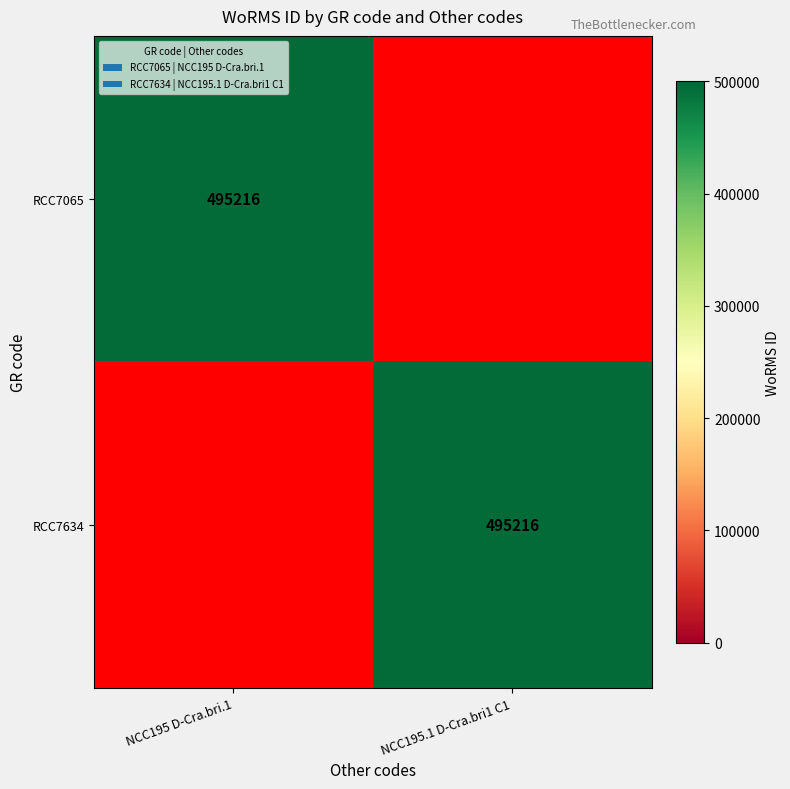

What is the spread (max minus min) of values at NCC195 D-Cra.bri.1?

495216